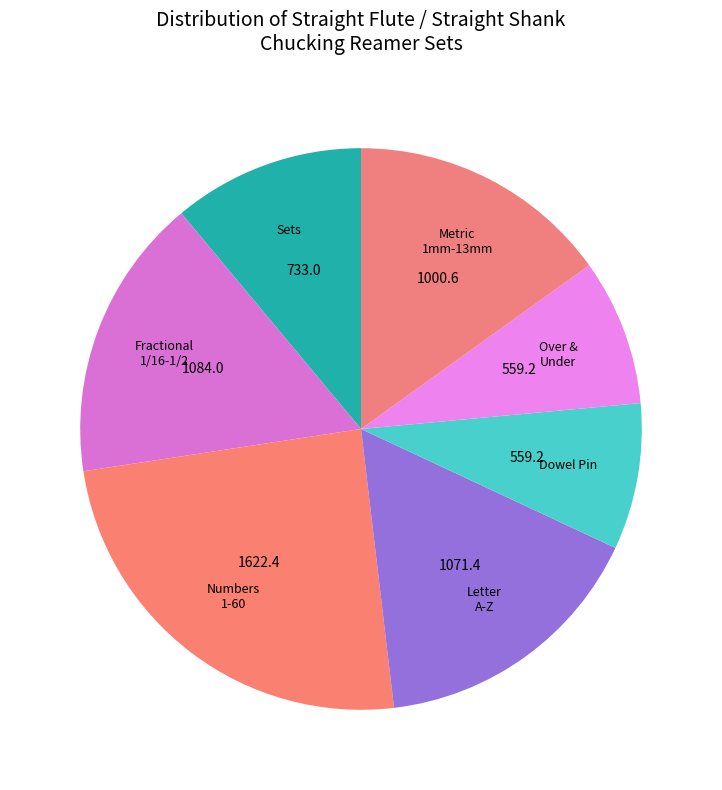

Count the number of slices in the pie.

7